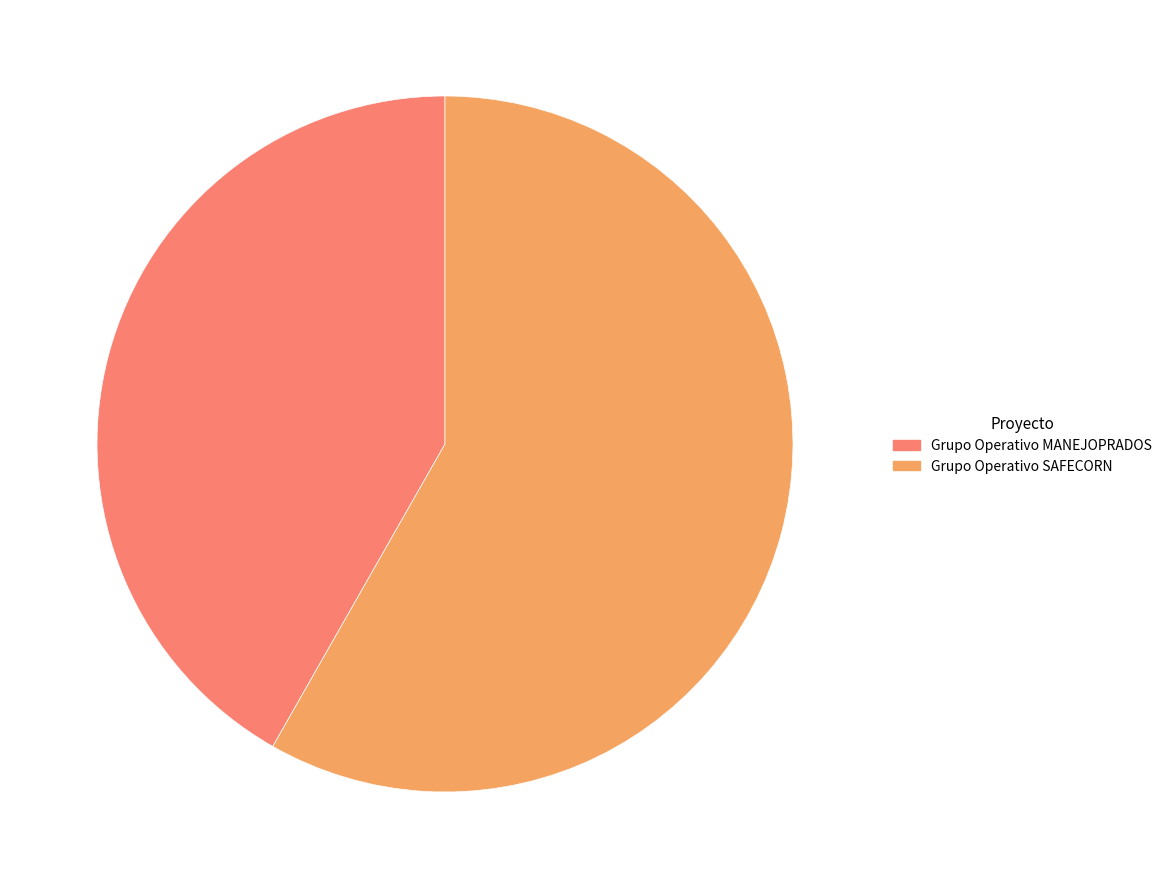

Count the number of slices in the pie.

2